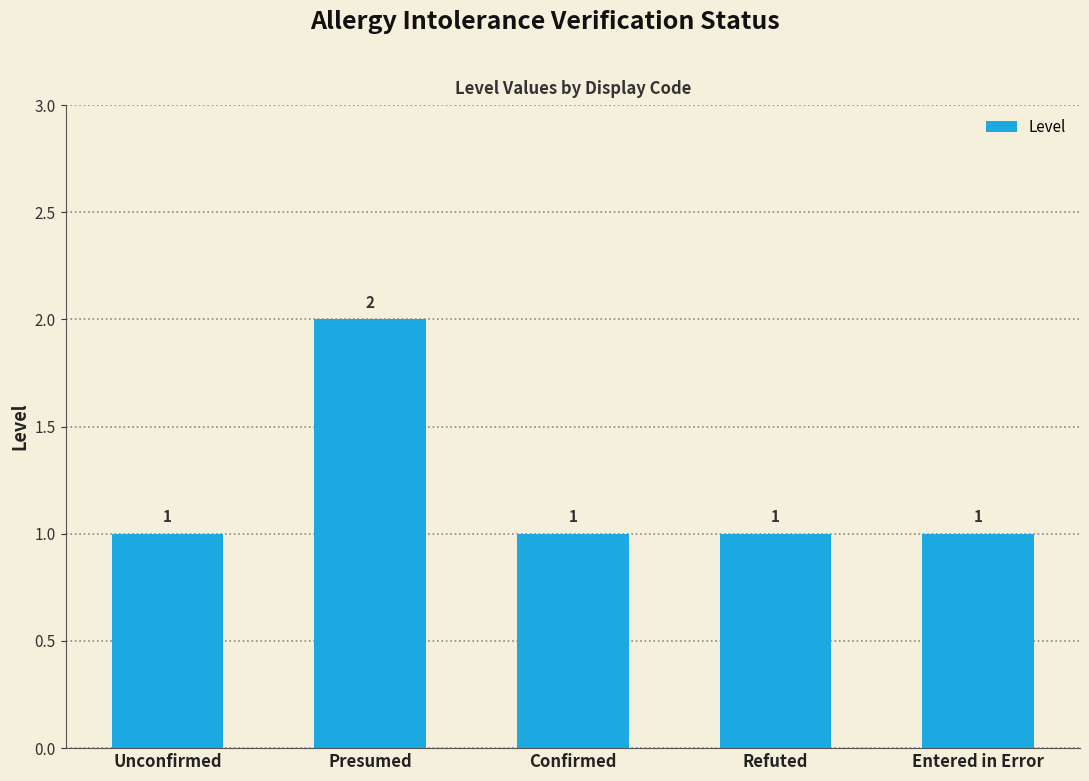

Is it true that the value at Unconfirmed is 2?

False